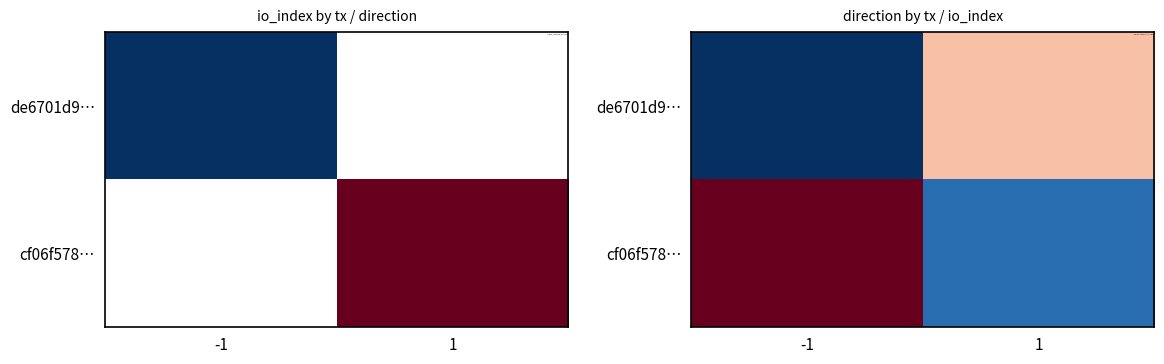

At which category does the chart reach its peak across all series?

-1